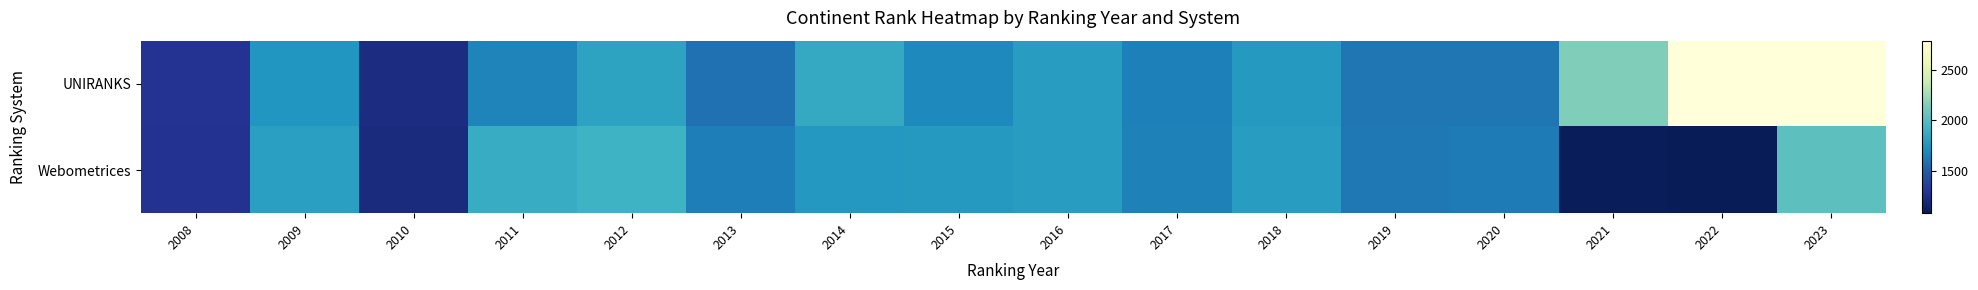

What is the greatest value displayed?

2786